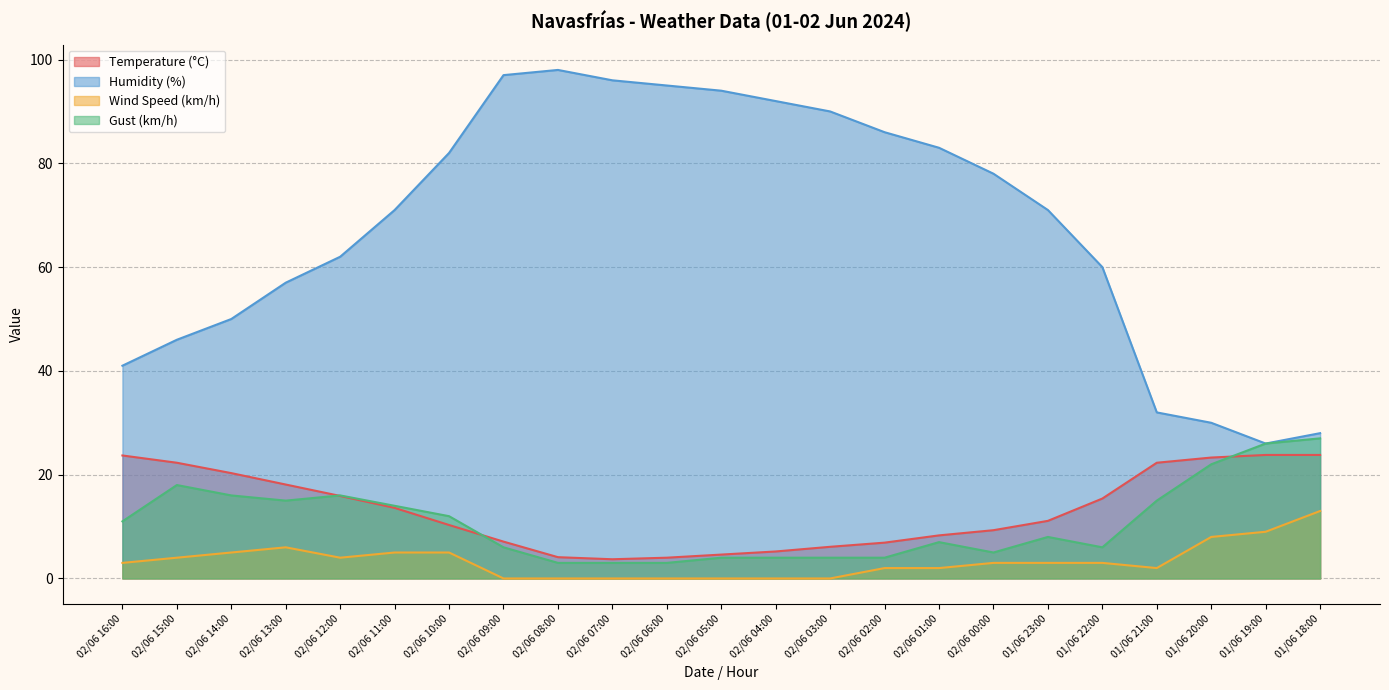

Which series has the widest spread of values?

Humidity (%)